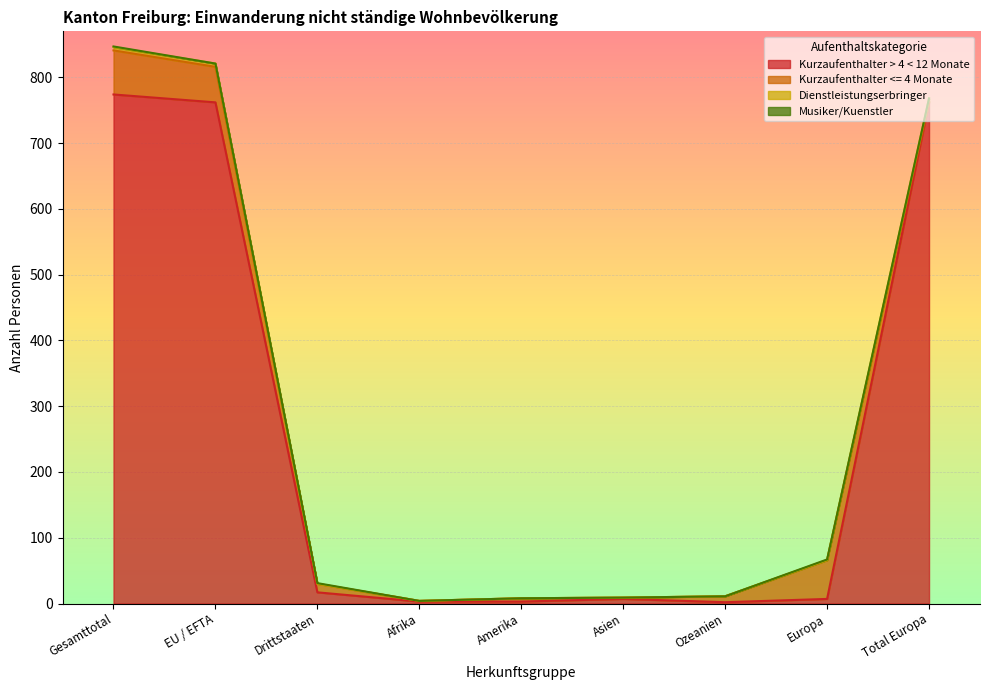

The value of Dienstleistungserbringer at Ozeanien is 11. True or false?

True